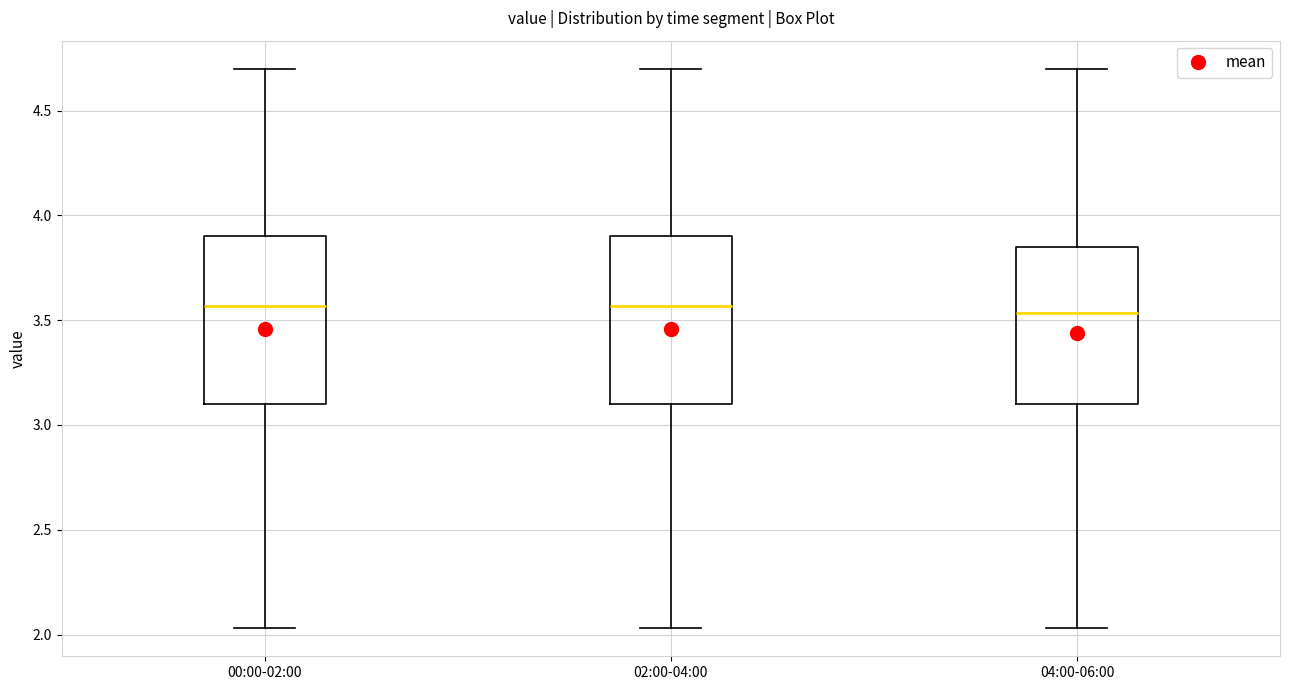

Reading left to right, transcribe this box plot: for each box, give where its median line is, the range the box spans, and where its two whiskers end, as read against the y-axis. The values are not printed on the chart, so give them approximately, as read against the axis.

00:00-02:00: median 3.55, box 3.10 to 3.90, whiskers 2.05 to 4.70
02:00-04:00: median 3.55, box 3.10 to 3.90, whiskers 2.05 to 4.70
04:00-06:00: median 3.55, box 3.10 to 3.85, whiskers 2.05 to 4.70